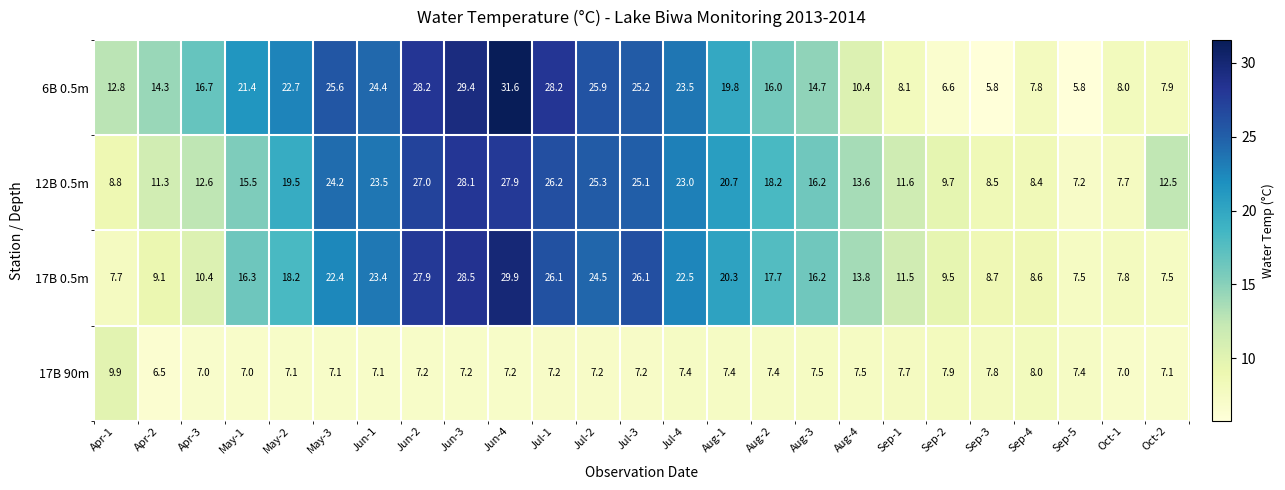

What is the difference between the maximum and minimum values in the 12B 0.5m series?

20.9